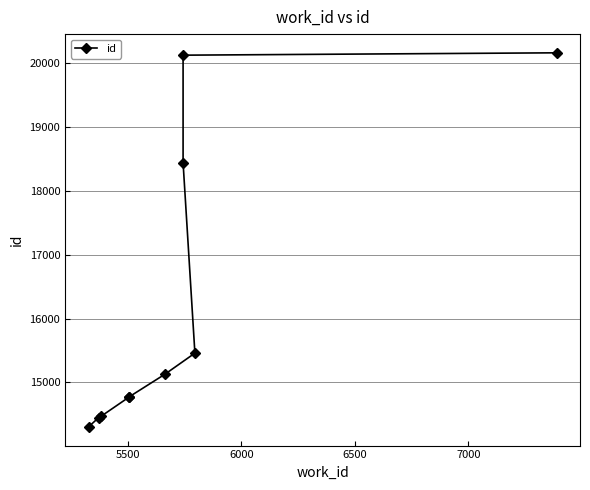

What is the average value?

16208